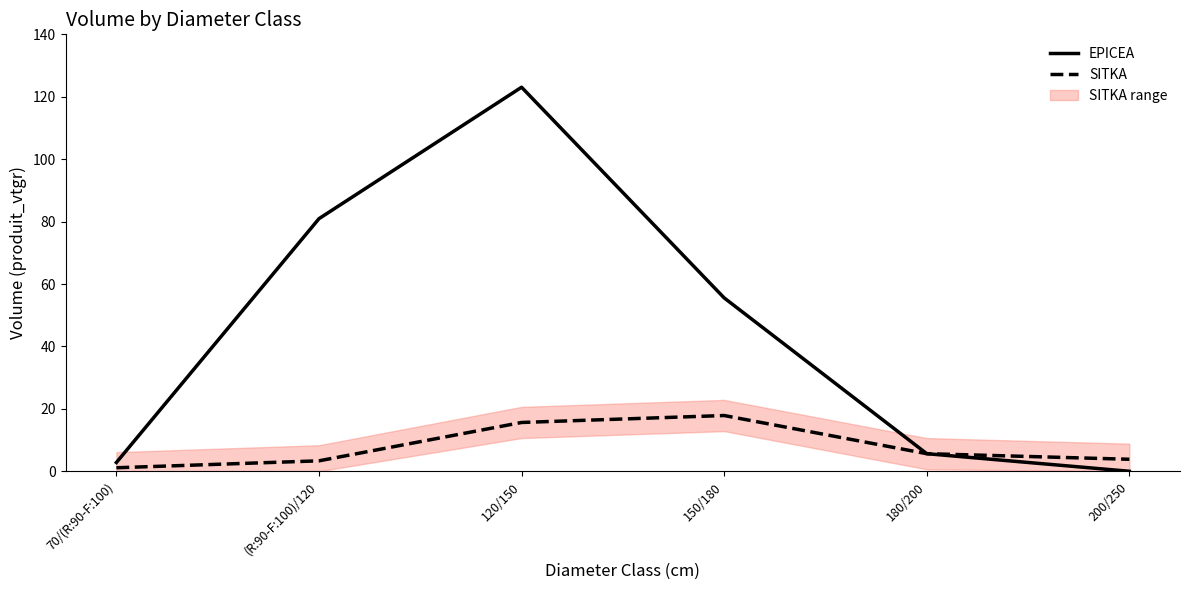

What are all the series names shown in the legend?

EPICEA, SITKA